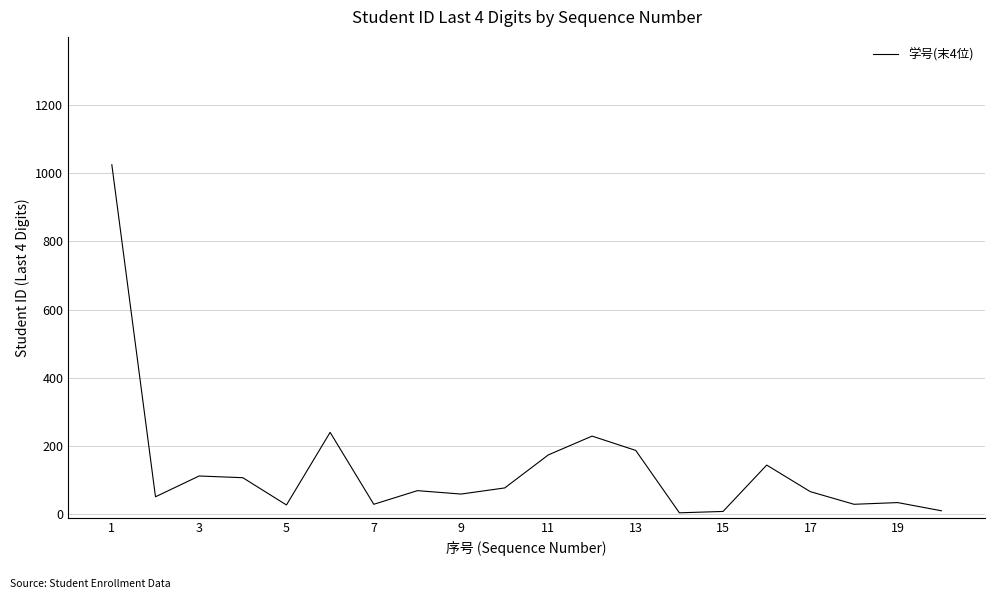

What is the difference between the maximum and minimum values?

1021